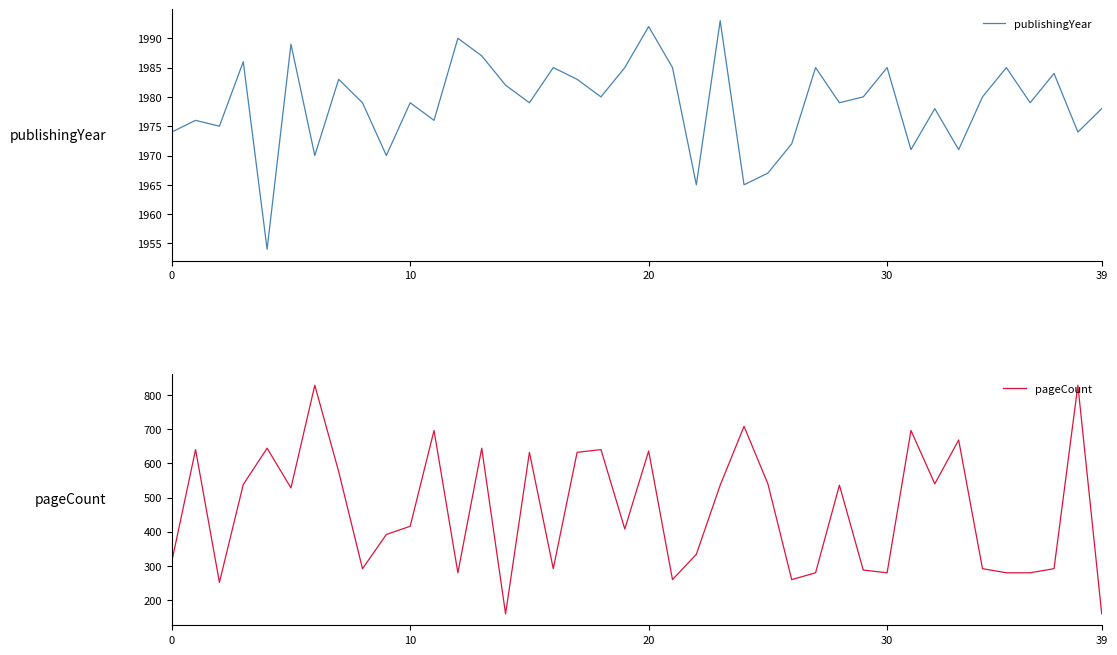

What is the difference between the maximum and minimum values in the publishingYear series?

39